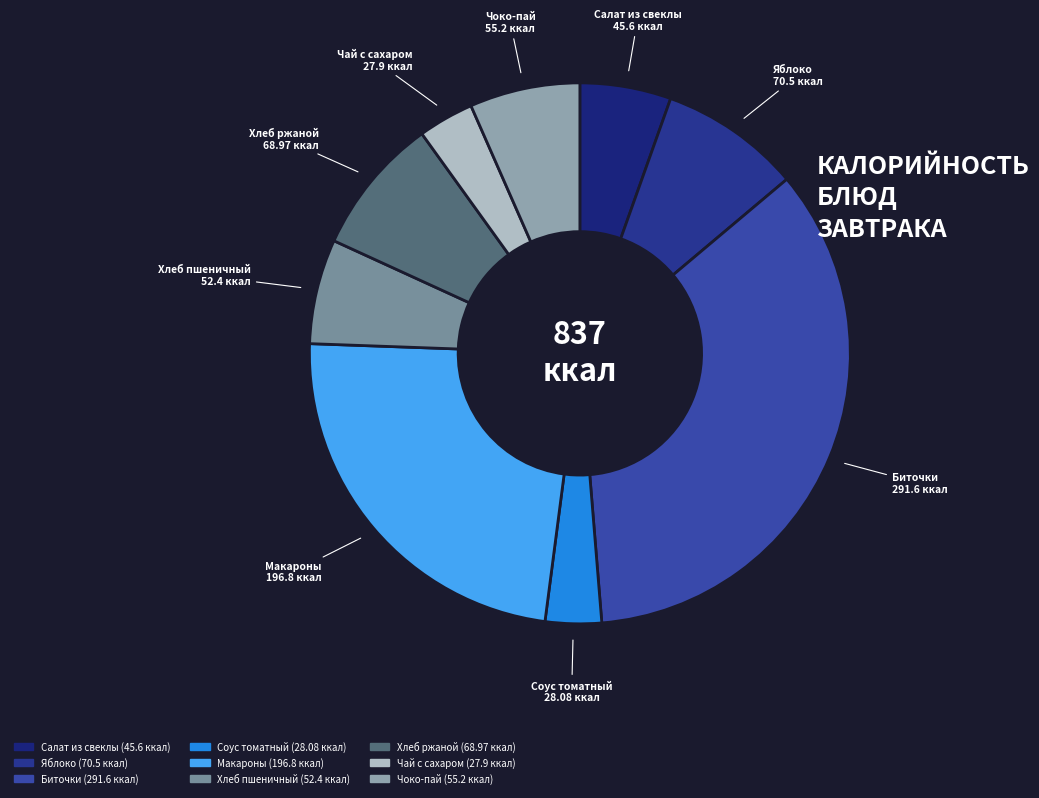

The Салат из свеклы slice represents 16% of the pie. True or false?

False